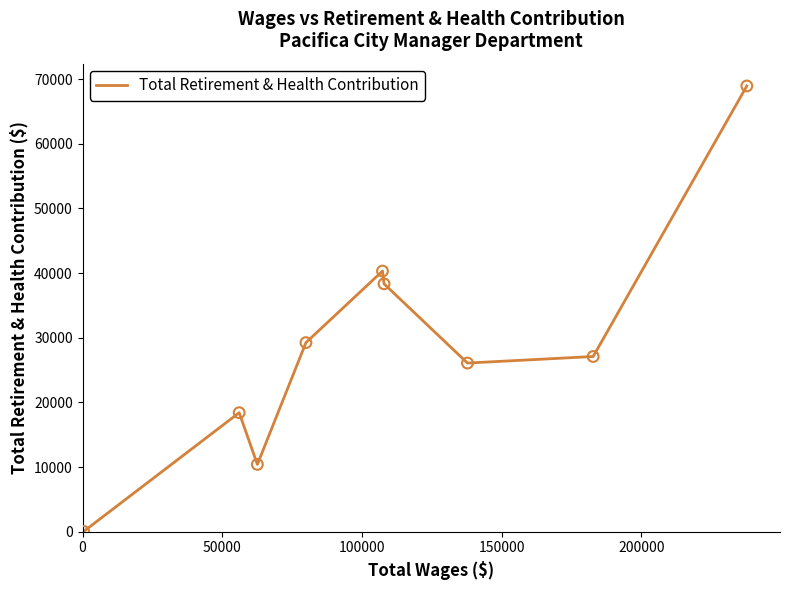

What is the difference between the maximum and minimum values?

68905